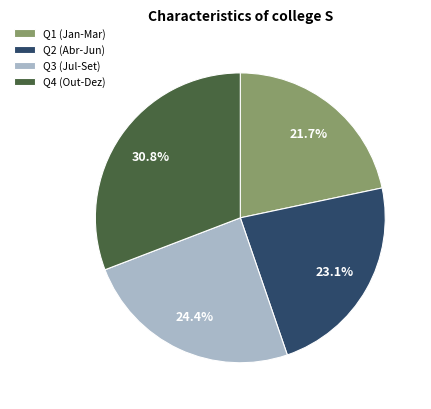

Combined, what portion of the pie is Q1 (Jan-Mar) and Q3 (Jul-Set)?

46.1%